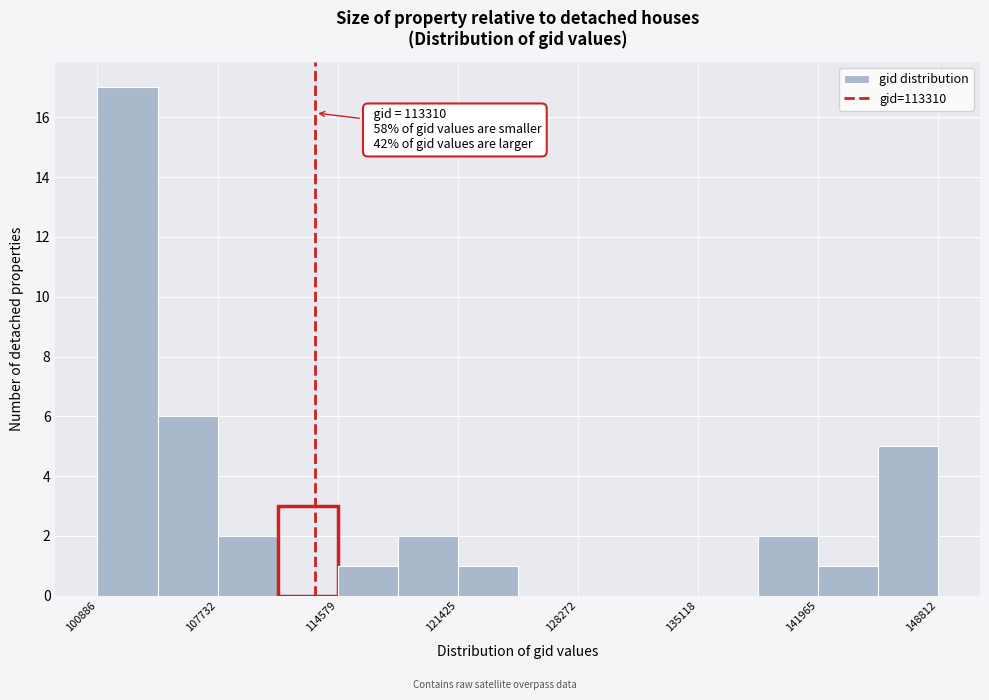

Read against the x-axis, roughly where is the centre of the tallest bar?

103000